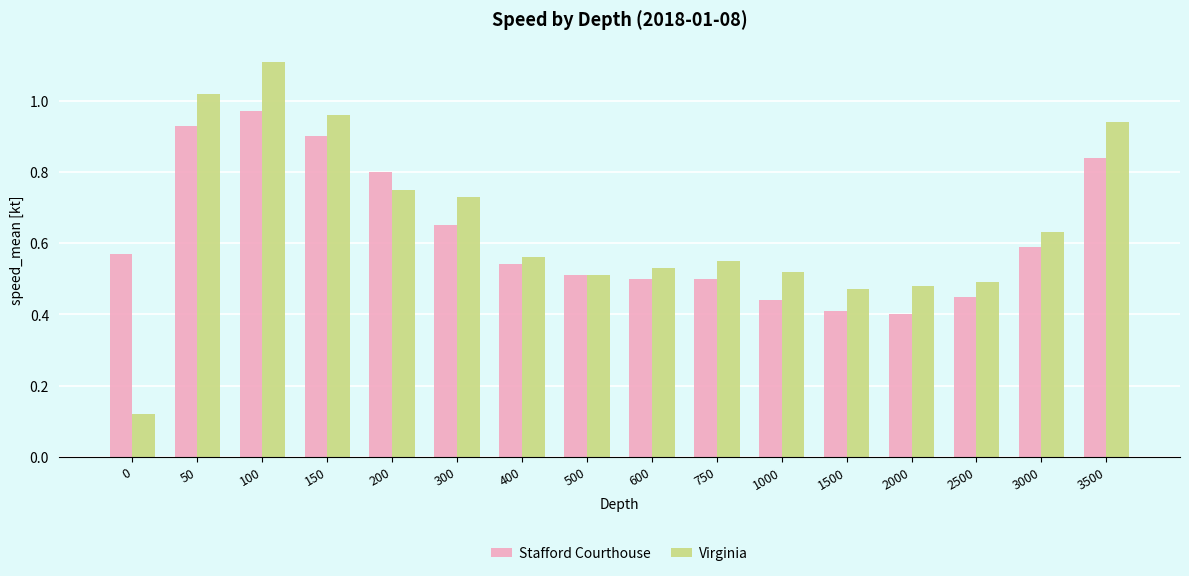

Rank the series by their maximum value, from highest to lowest.

Virginia, Stafford Courthouse